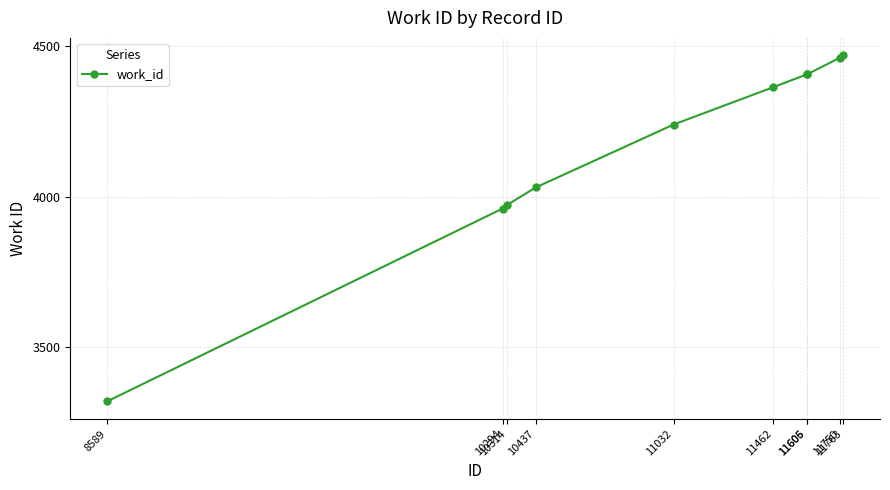

What is the smallest value displayed?

3321